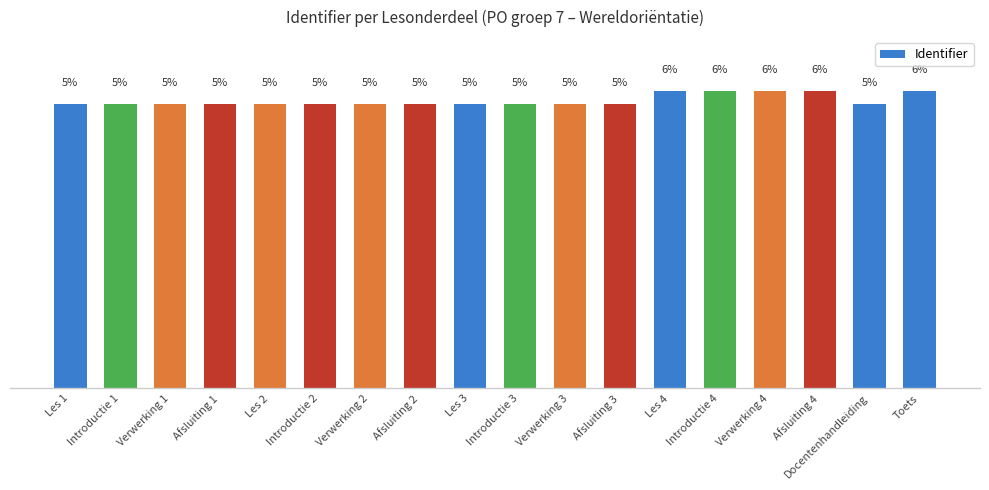

What is the greatest value displayed?

5.7